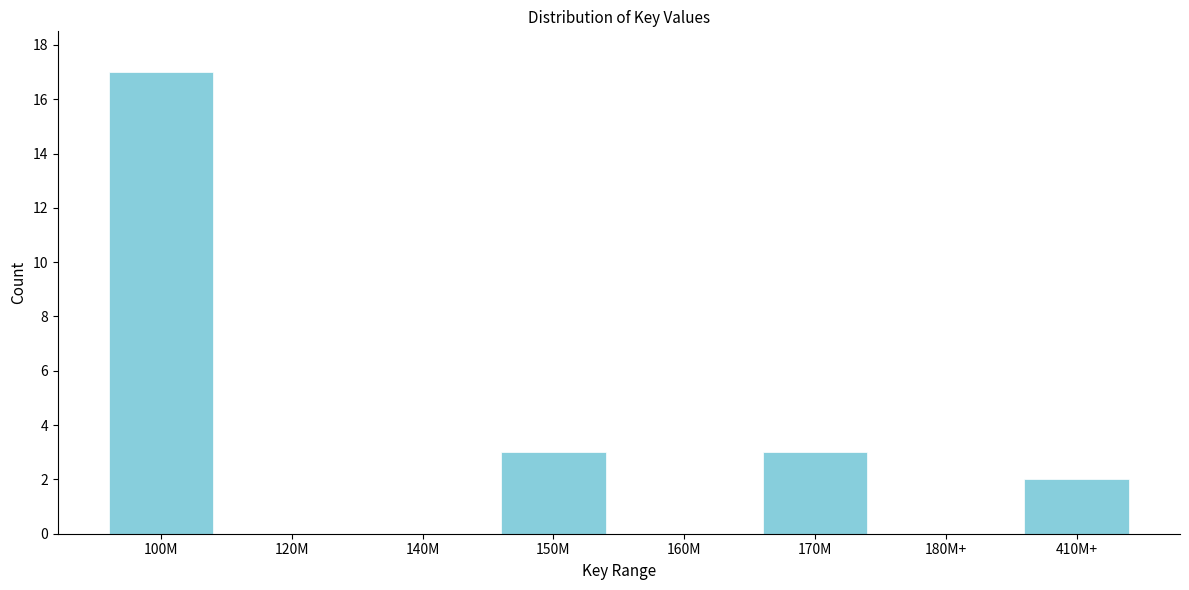

Reading left to right, what are all the values shown in this chart?

100M=17	120M=0	140M=0	150M=3	160M=0	170M=3	180M+=0	410M+=2